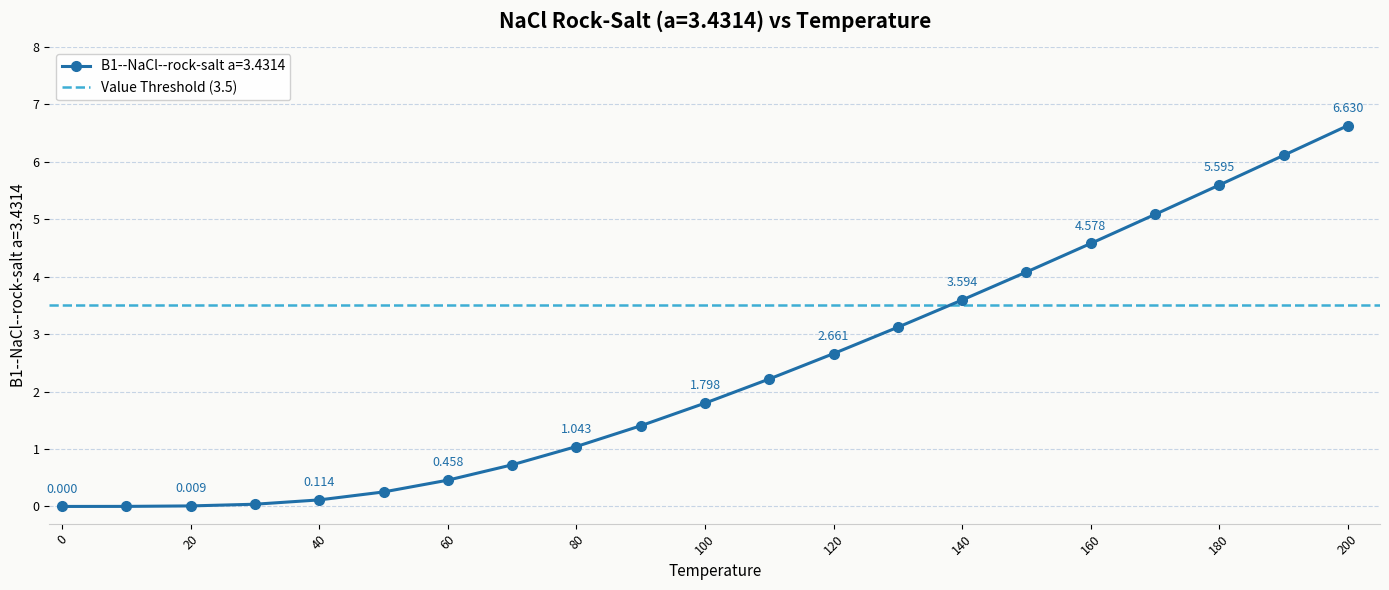

Rank the categories by value from highest to lowest.

200, 190, 180, 170, 160, 150, 140, 130, 120, 110, 100, 90, 80, 70, 60, 50, 40, 30, 20, 10, 0